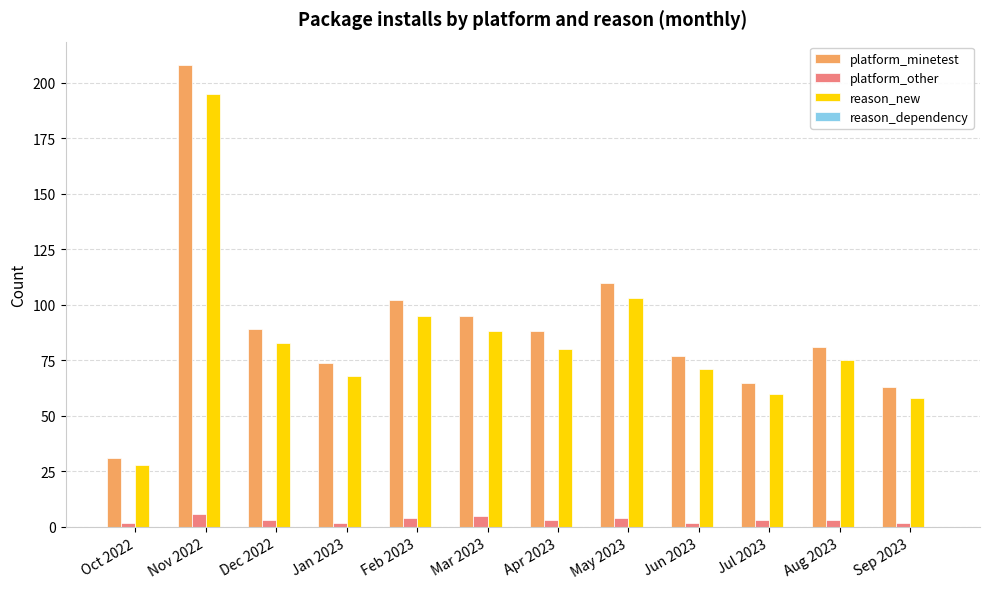

Count the platform_other values in the range 2 to 4.

10